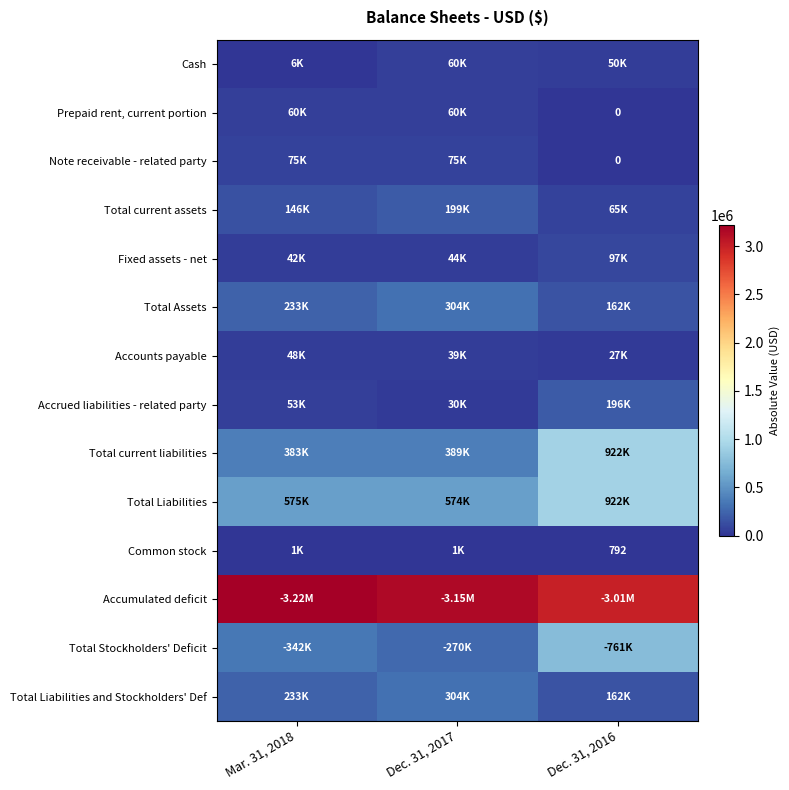

Which category has the lowest value across all series?

Dec. 31, 2016